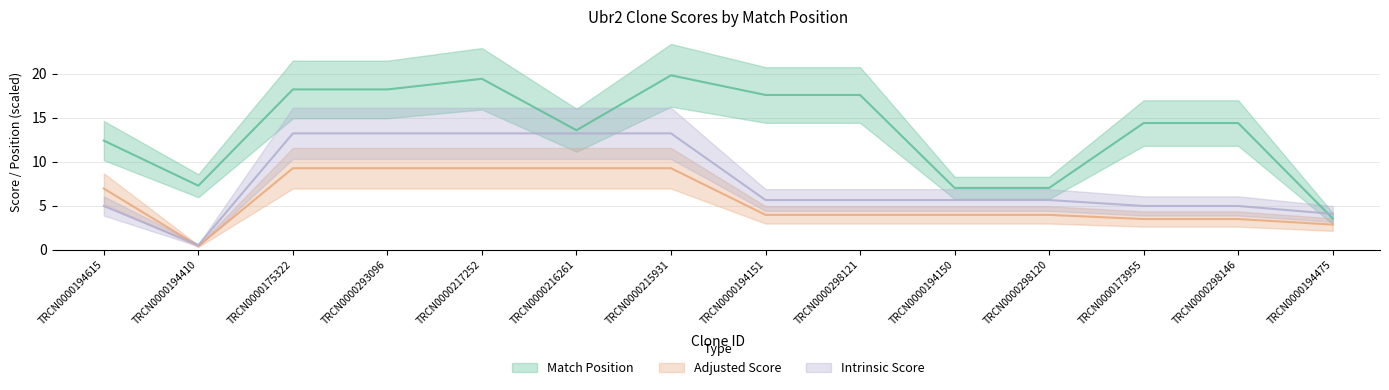

True or false: Adjusted Score and Match Position intersect in this chart.

False